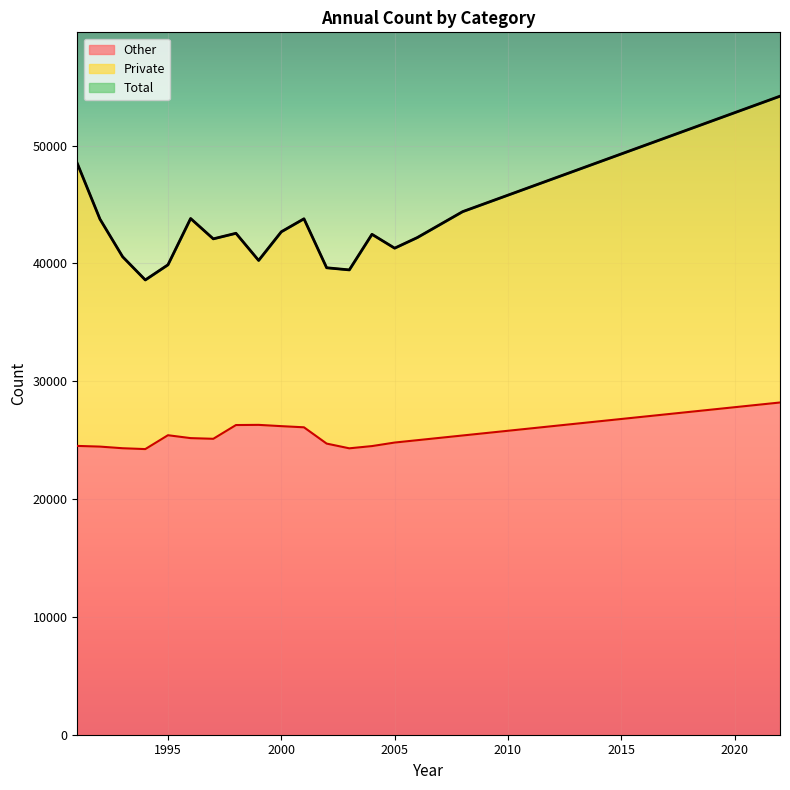

The value of Total at 1998 is 42563. True or false?

True